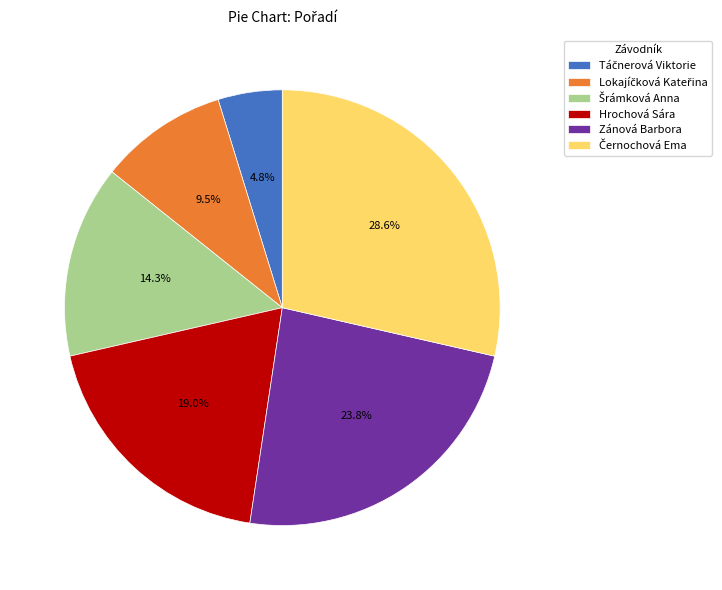

How many segments does this pie chart have?

6